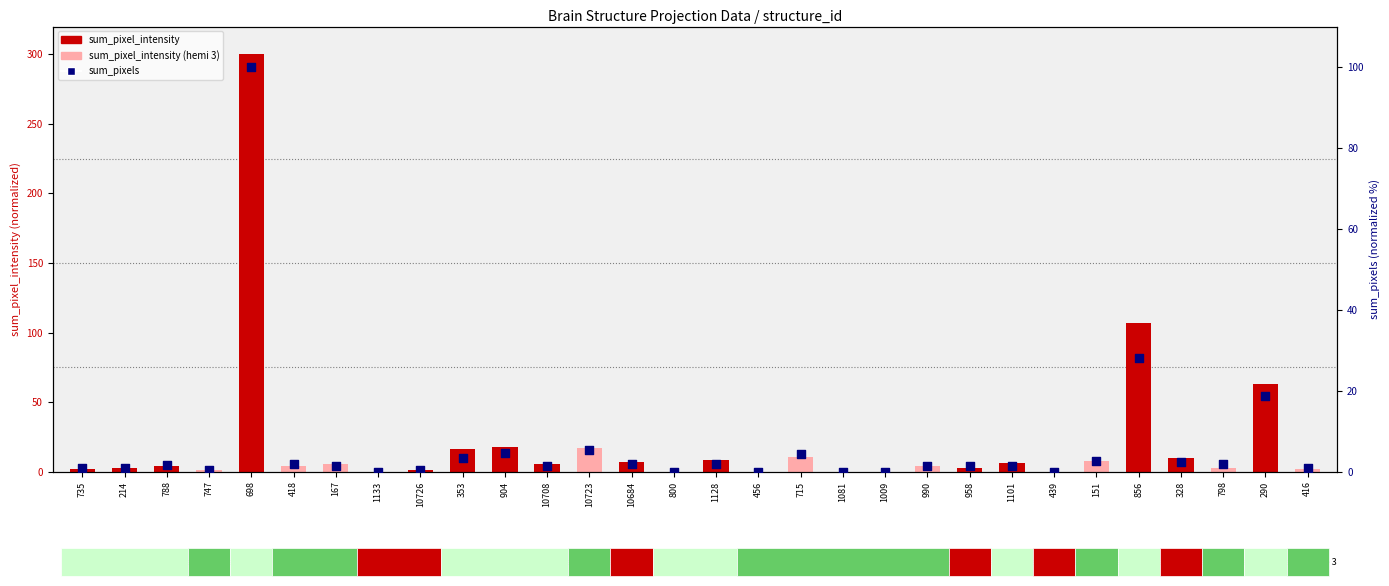

What are all the series names shown in the legend?

sum_pixel_intensity, sum_pixels